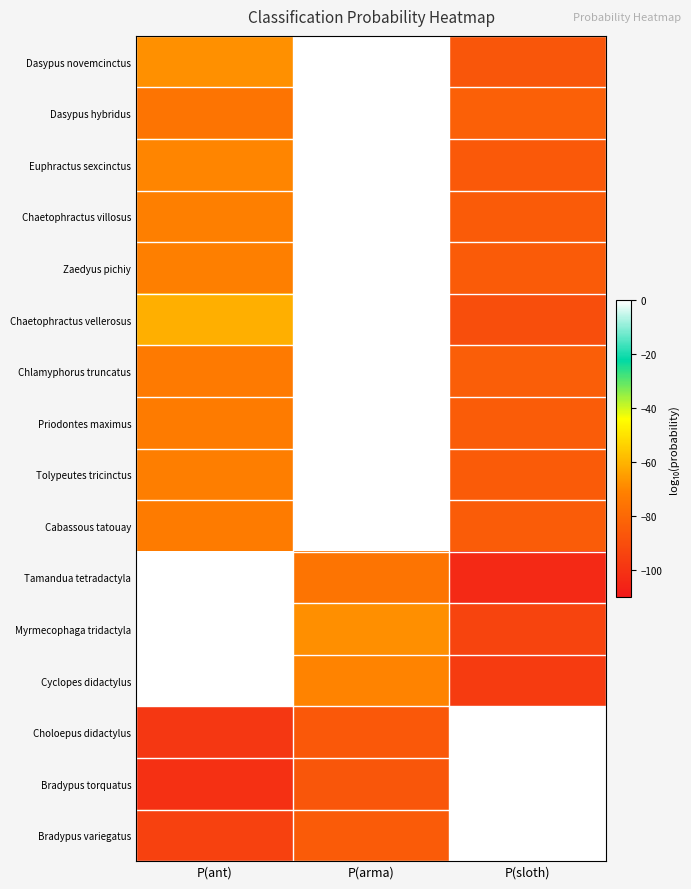

Which has a higher value, P(ant) or P(sloth)?

P(ant)